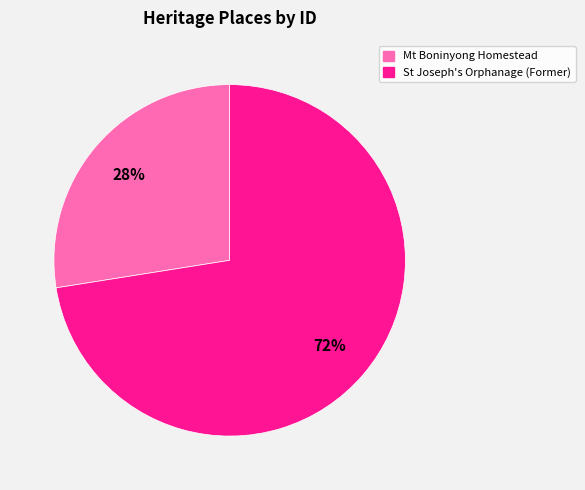

Between Mt Boninyong Homestead and St Joseph's Orphanage (Former), which is larger?

St Joseph's Orphanage (Former)